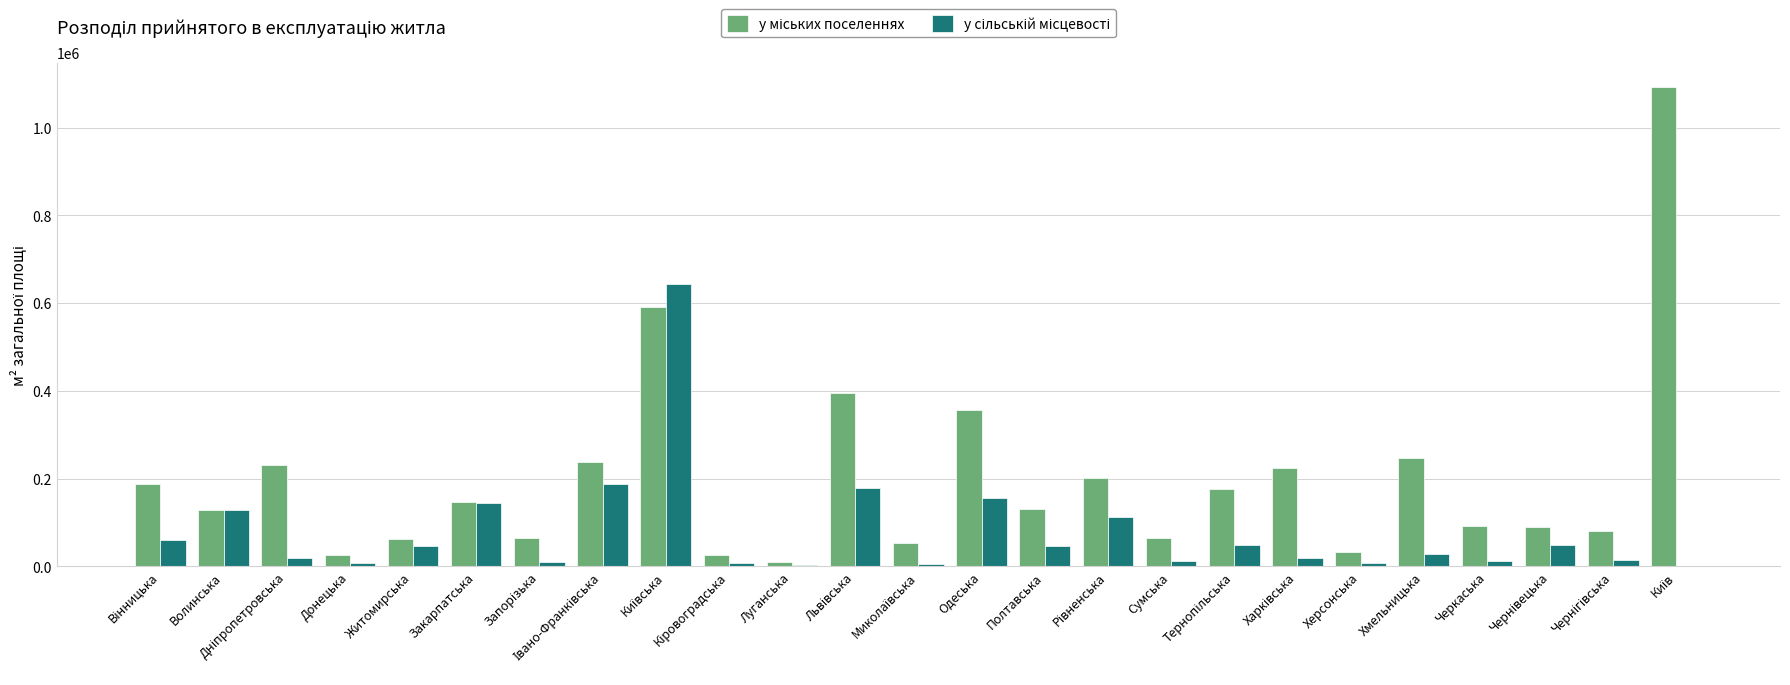

Are the bars horizontal?

No